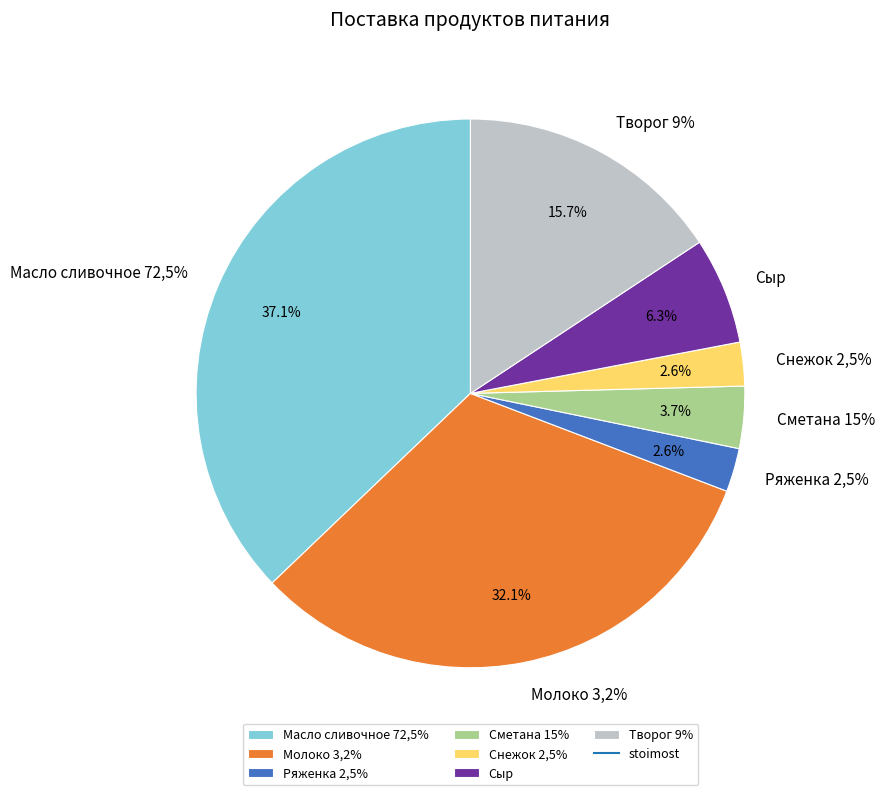

Count the number of slices in the pie.

7